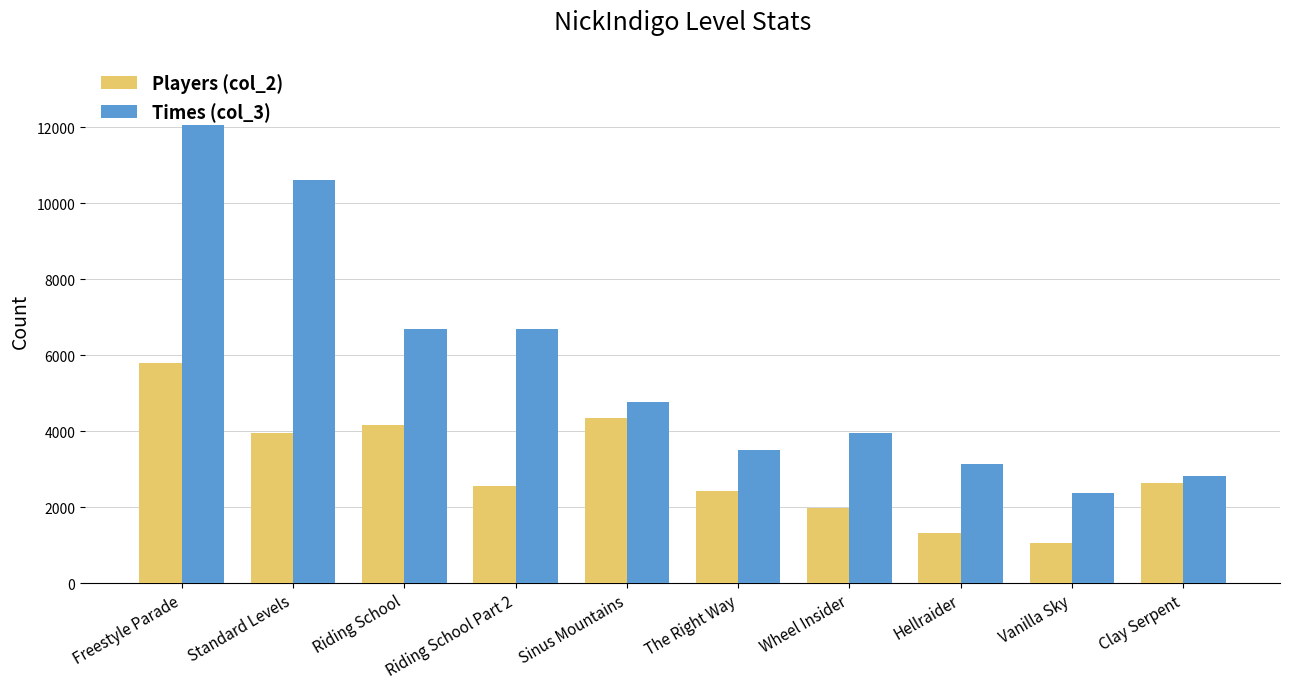

At how many categories does at least one series exceed 1536?

10